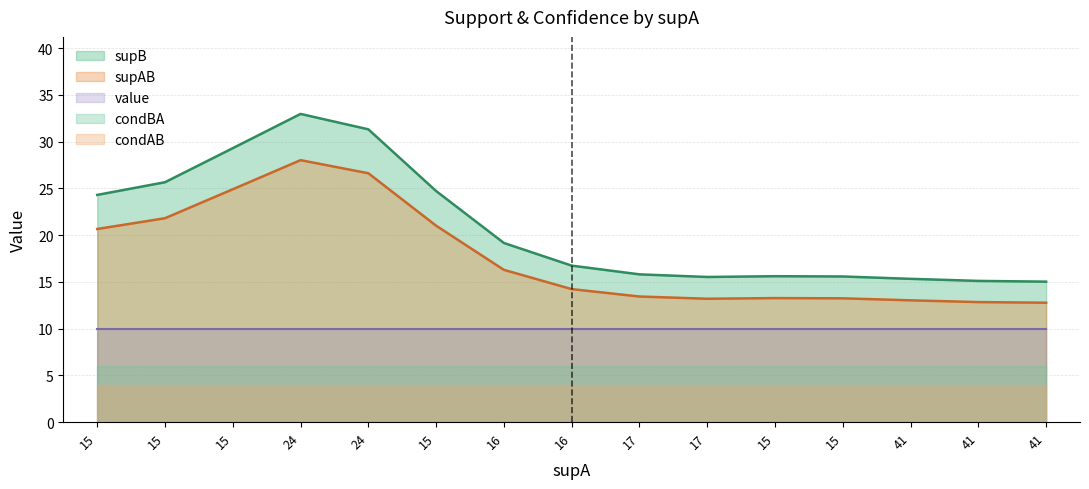

How many distinct data groups are displayed?

5